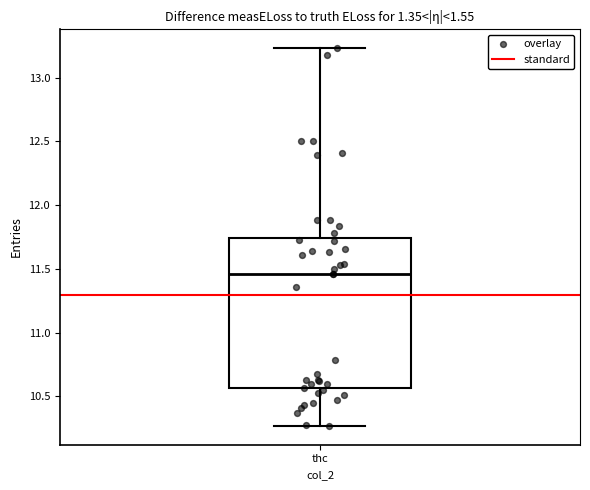

Read this box plot against the y-axis: the position of the median line, the range covered by the box, and the ends of both whiskers. The values are not printed on the chart, so give them approximately, as read against the axis.

median 11.45, box 10.55 to 11.75, whiskers 10.25 to 13.25